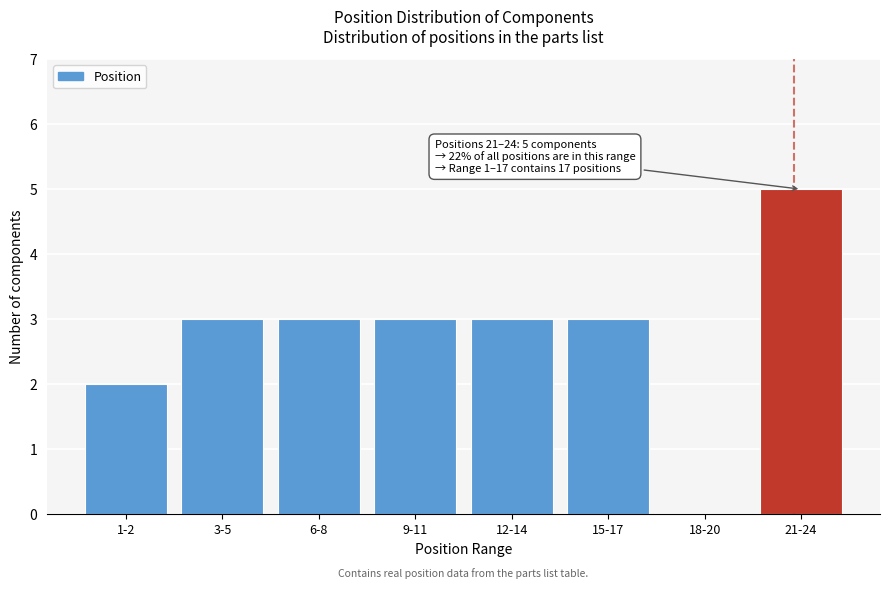

Reading left to right, transcribe all the data shown in this chart.

1-2=2	3-5=3	6-8=3	9-11=3	12-14=3	15-17=3	18-20=0	21-24=5